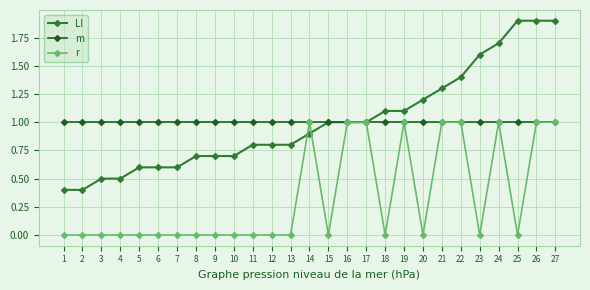

What is the spread (max minus min) of values at 25?

1.9